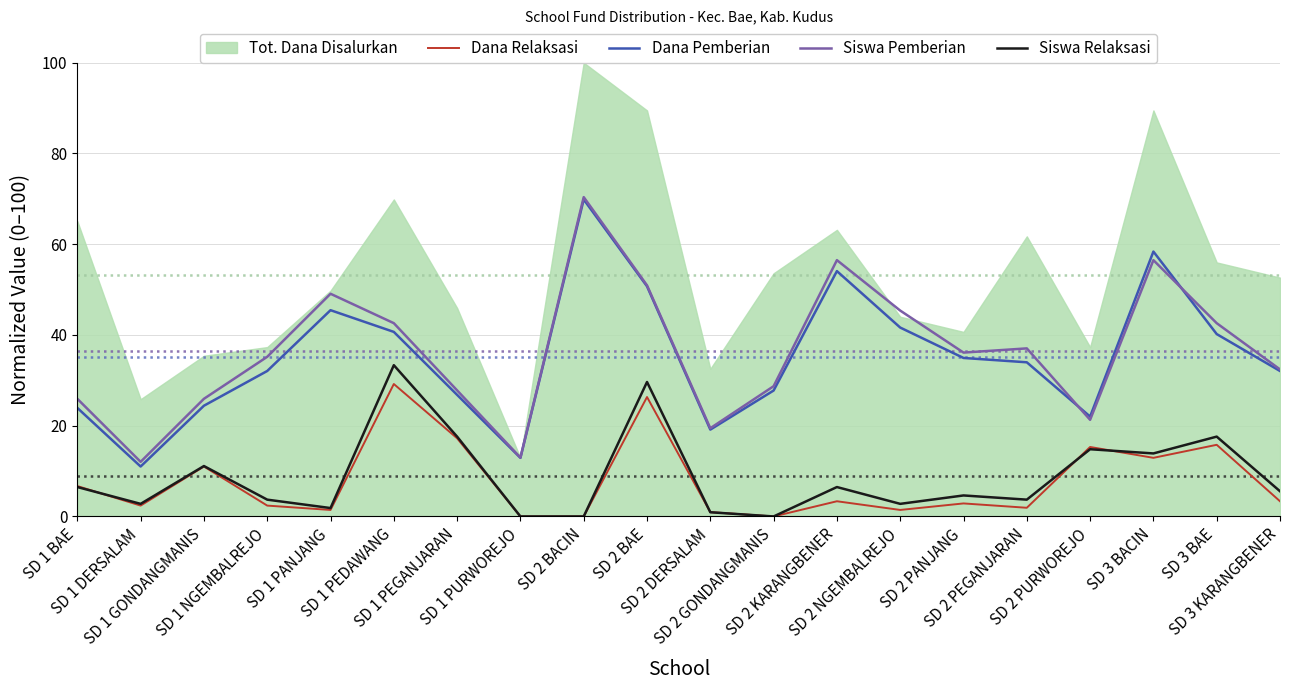

At which category is the sum across all series the highest?

SD 2 BAE